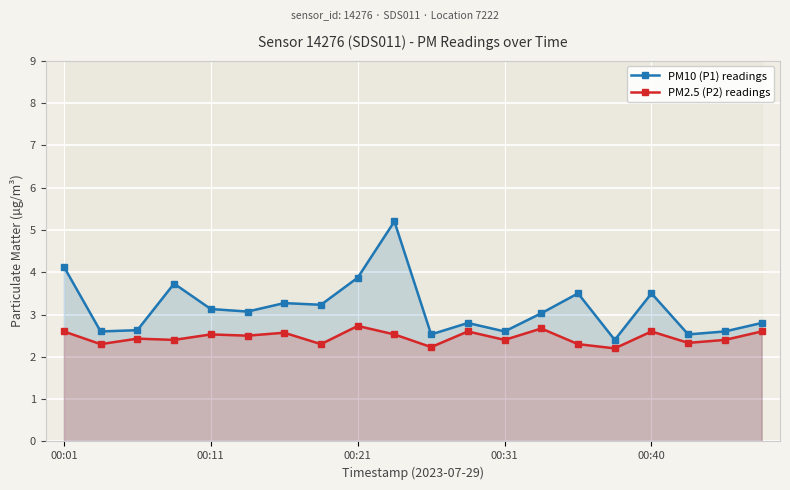

Reading left to right, transcribe all the data shown in this chart.

PM10 (P1) readings: 4.1	2.6	2.6	3.7	3.1	3.1	3.3	3.2	3.9	5.2	2.5	2.8	2.6	3.0	3.5	2.4	3.5	2.5	2.6	2.8
PM2.5 (P2) readings: 2.6	2.3	2.4	2.4	2.5	2.5	2.6	2.3	2.7	2.5	2.2	2.6	2.4	2.7	2.3	2.2	2.6	2.3	2.4	2.6